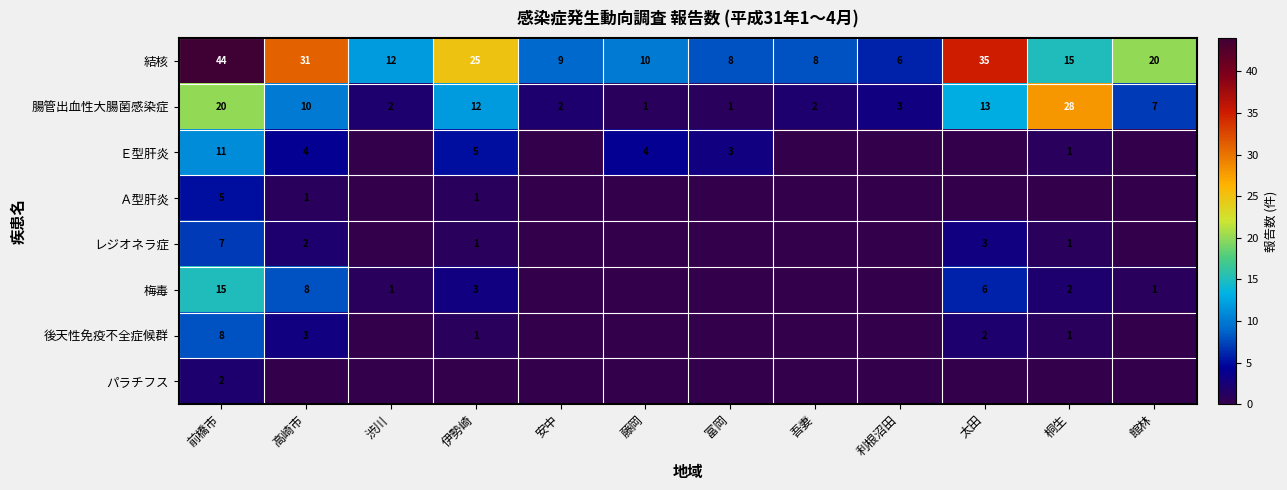

What is the lowest value of the 結核 series?

6